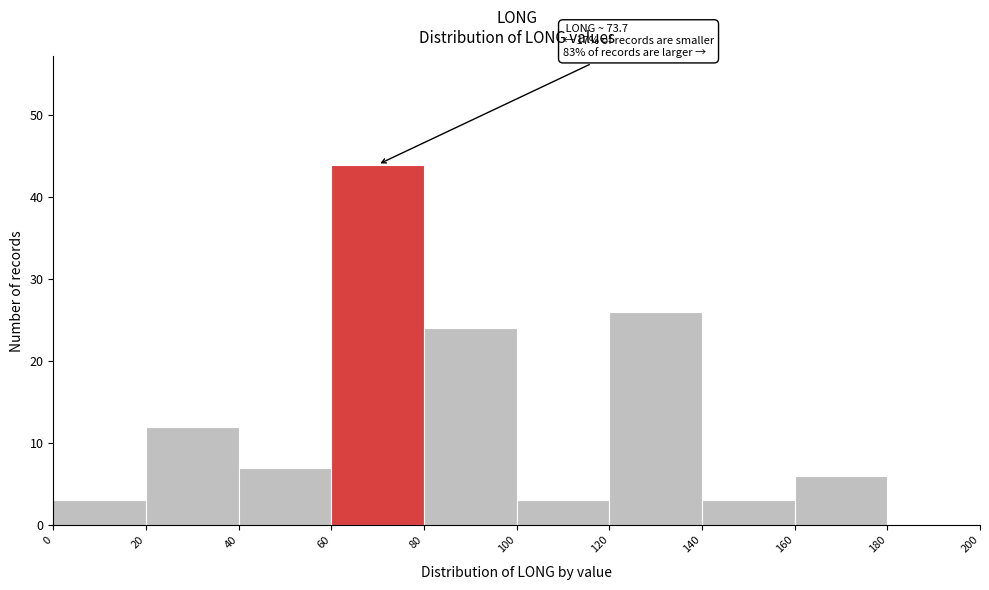

Over which range of the x-axis is the bar tallest?

60 to 80